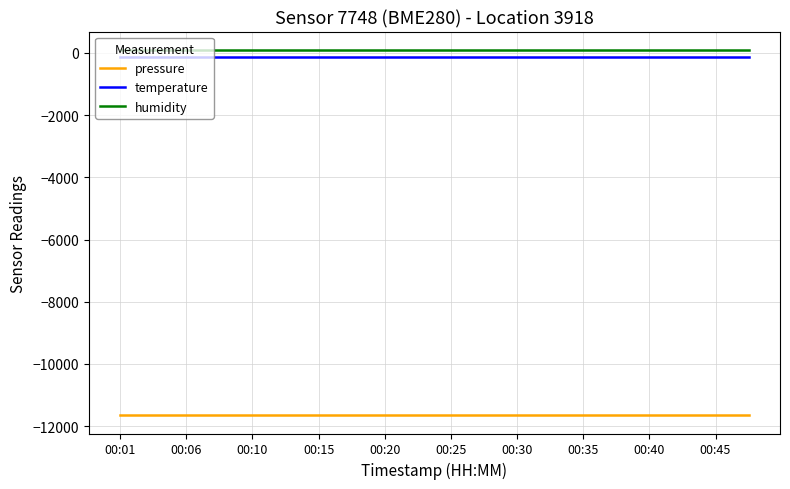

Reading right to left, what are all the values shown in this chart?

pressure: -11650.8	-11650.8	-11650.8	-11650.8	-11650.8	-11650.8	-11650.8	-11650.8	-11650.8	-11650.8	-11650.8	-11650.8	-11650.8	-11650.8	-11650.8	-11650.8	-11650.8	-11650.8	-11650.8	-11650.8
temperature: -142.3	-142.3	-142.3	-142.3	-142.3	-142.3	-142.3	-142.3	-142.3	-142.3	-142.3	-142.3	-142.3	-142.3	-142.3	-142.3	-142.3	-142.3	-142.3	-142.3
humidity: 100.0	100.0	100.0	100.0	100.0	100.0	100.0	100.0	100.0	100.0	100.0	100.0	100.0	100.0	100.0	100.0	100.0	100.0	100.0	100.0